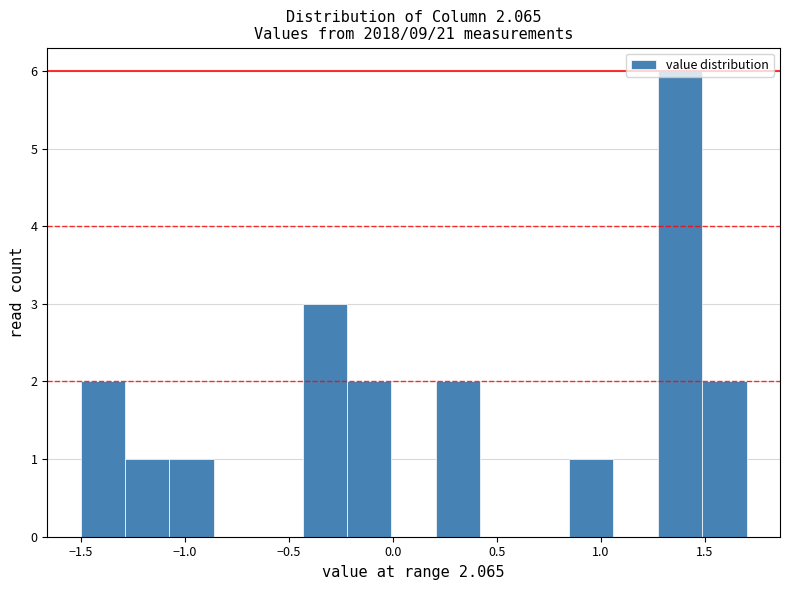

Which range on the x-axis has the tallest bar?

1.25 to 1.50